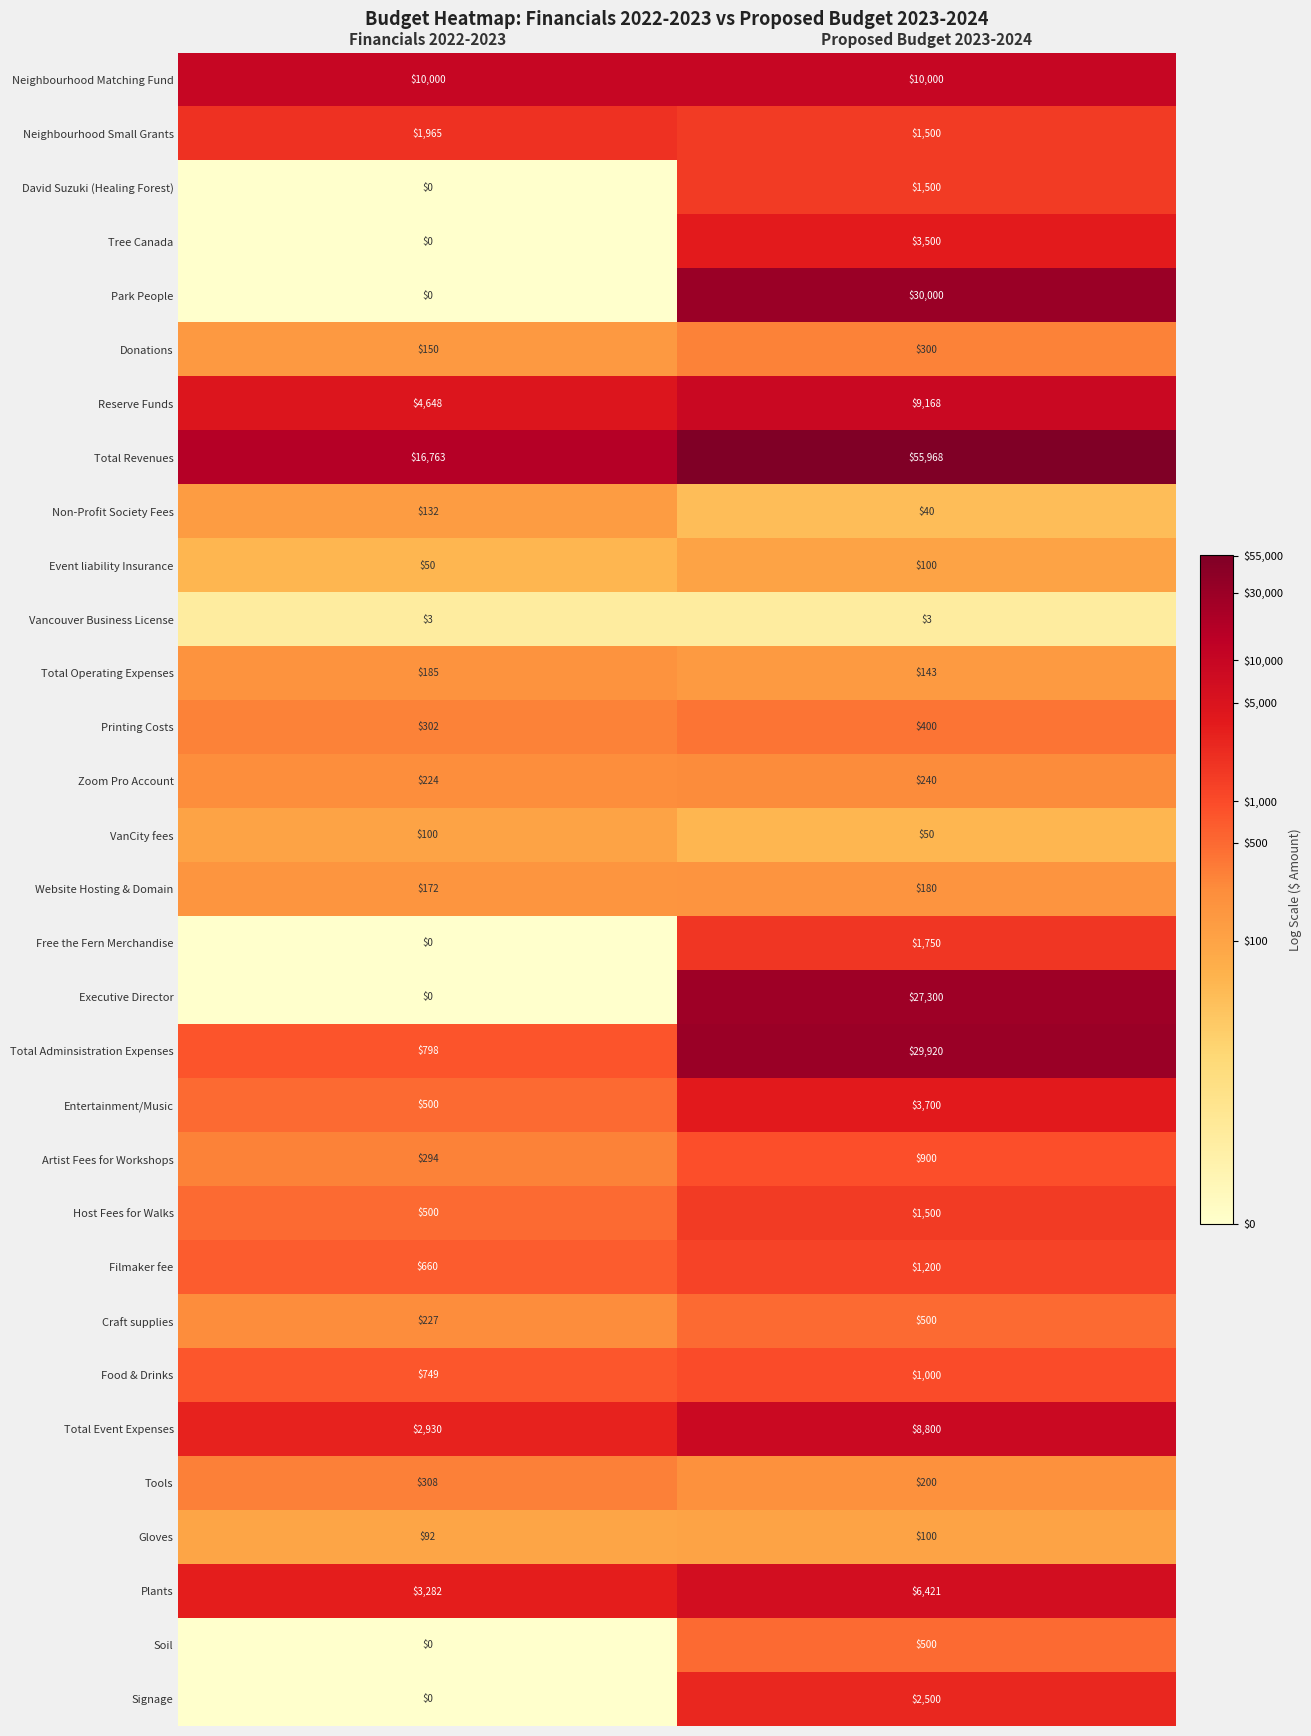

What is the difference between the highest and lowest values at Proposed Budget 2023-2024?

55965